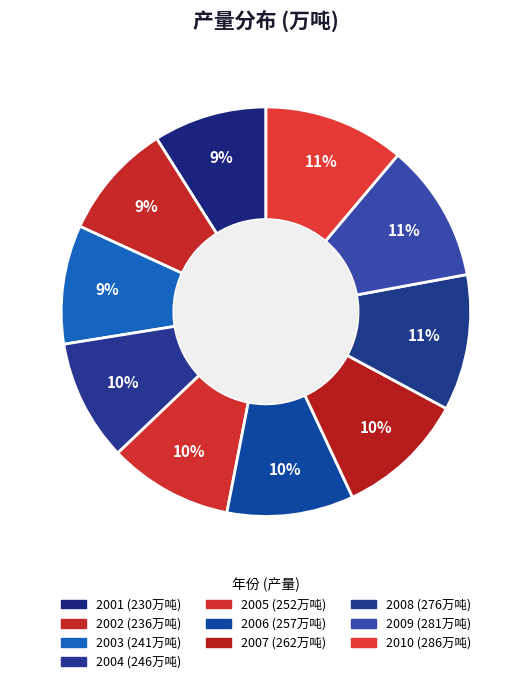

How much of the chart is everything except 2005?

90.2%